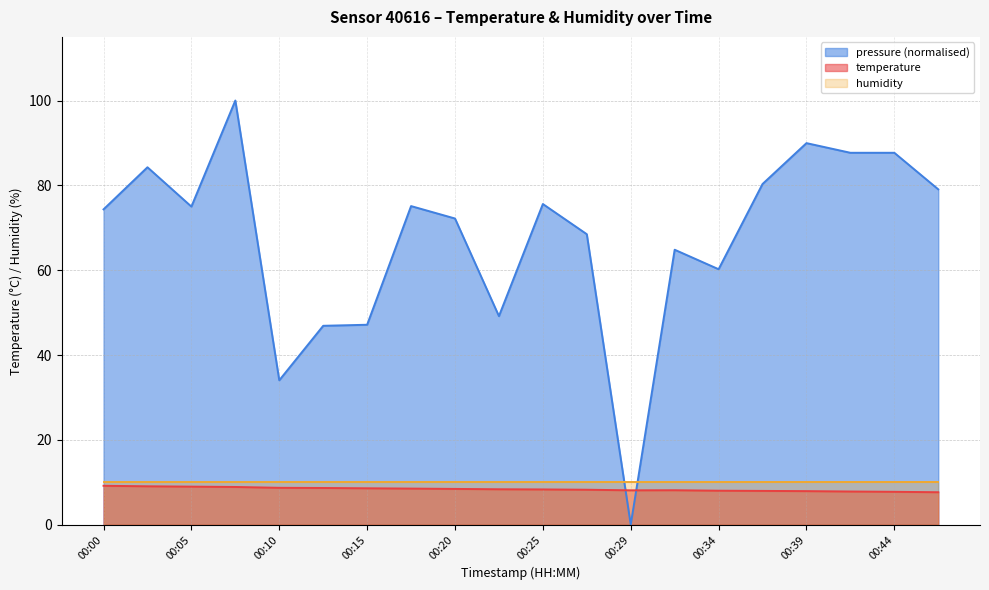

The pressure_norm series shows 80.9 at 00:12. True or false?

False